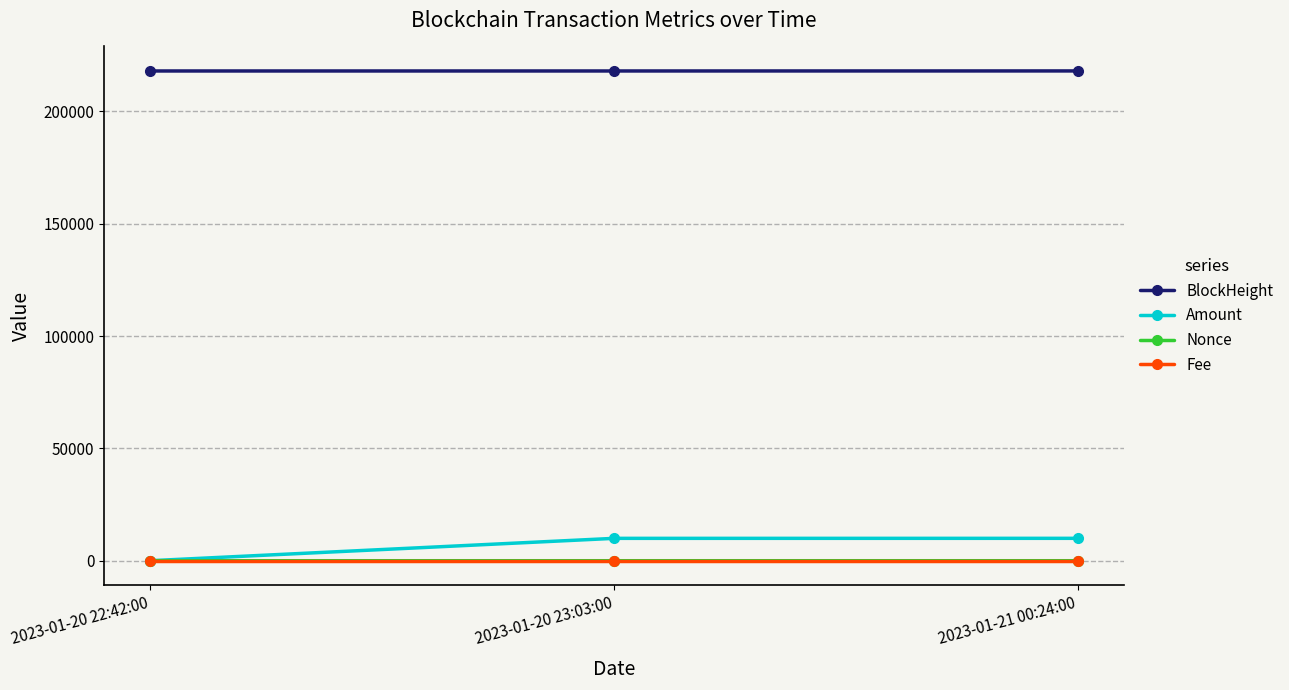

What are all the series names shown in the legend?

BlockHeight, Amount, Nonce, Fee